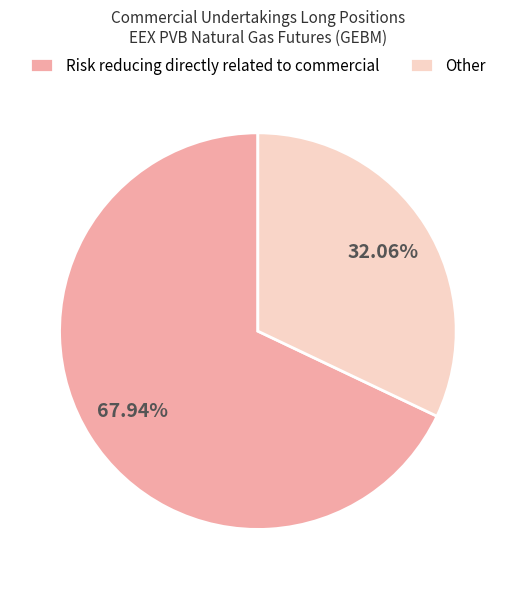

Is it true that Risk reducing directly related to commercial is 73% of the pie?

False